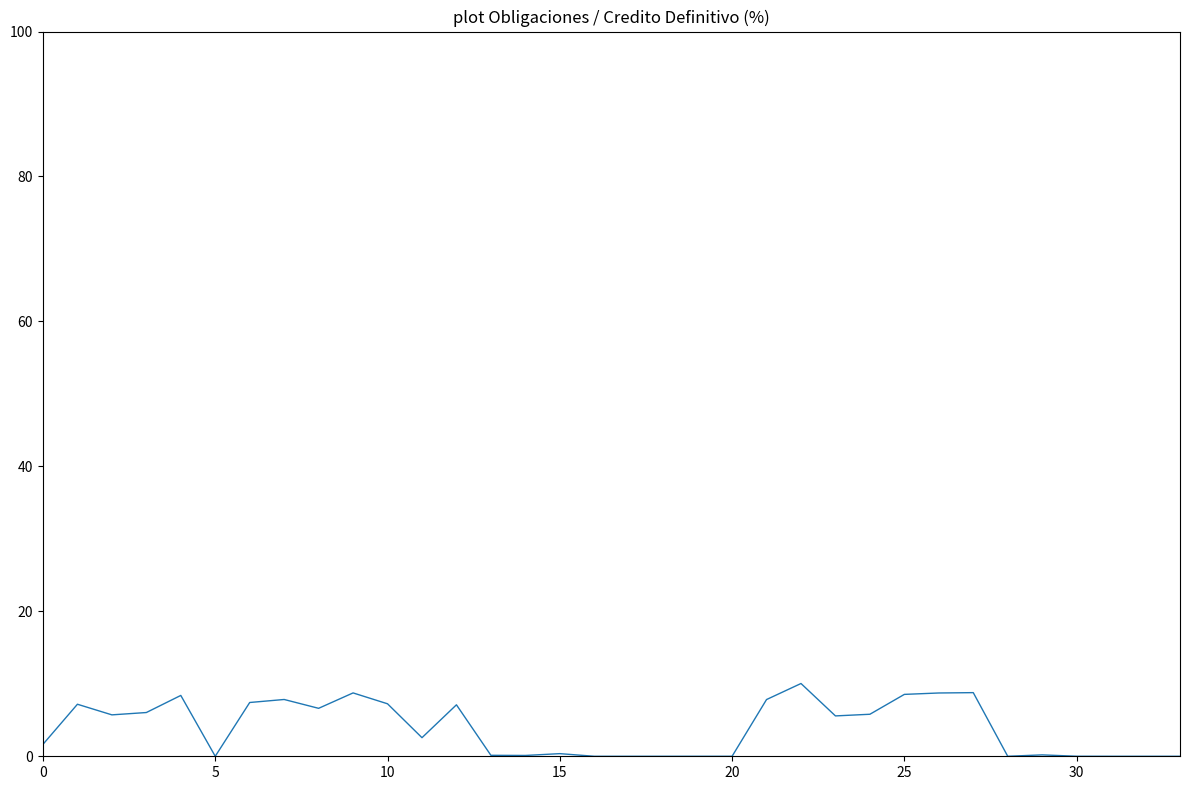

What is the greatest value displayed?

10.0